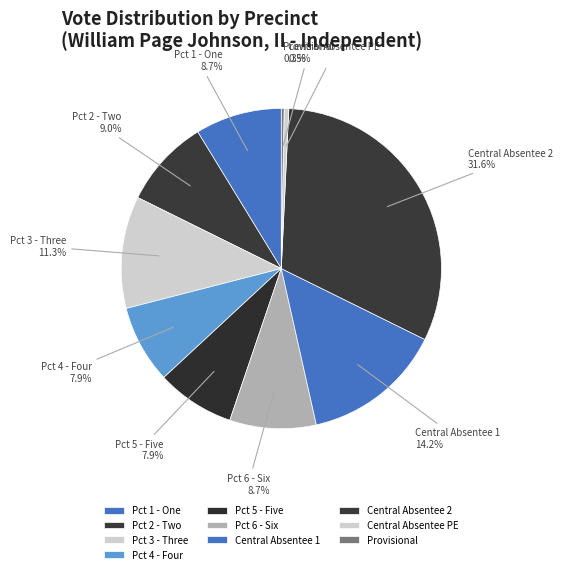

How many segments does this pie chart have?

10